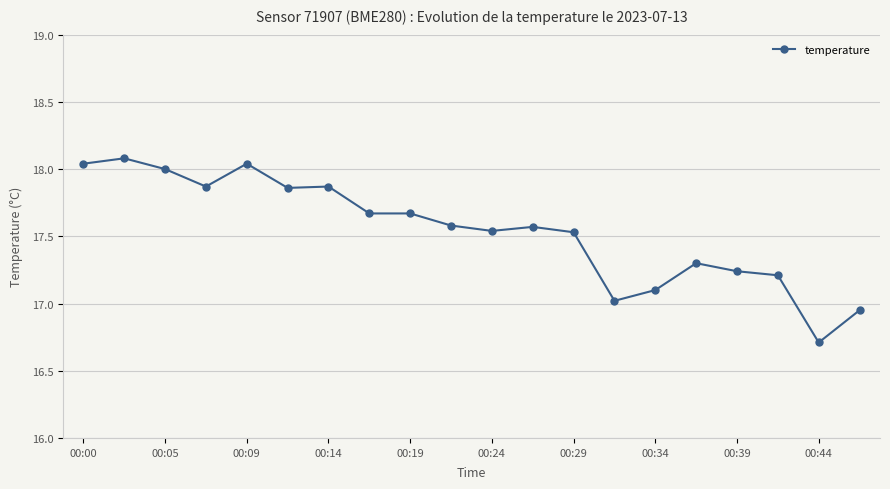

What is the difference between the maximum and minimum values?

1.4